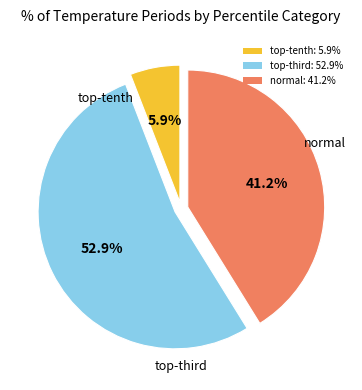

Is it true that normal is 41% of the pie?

True